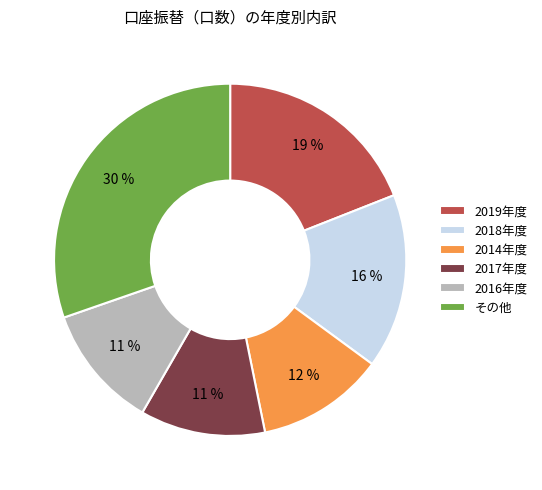

How many segments does this pie chart have?

6